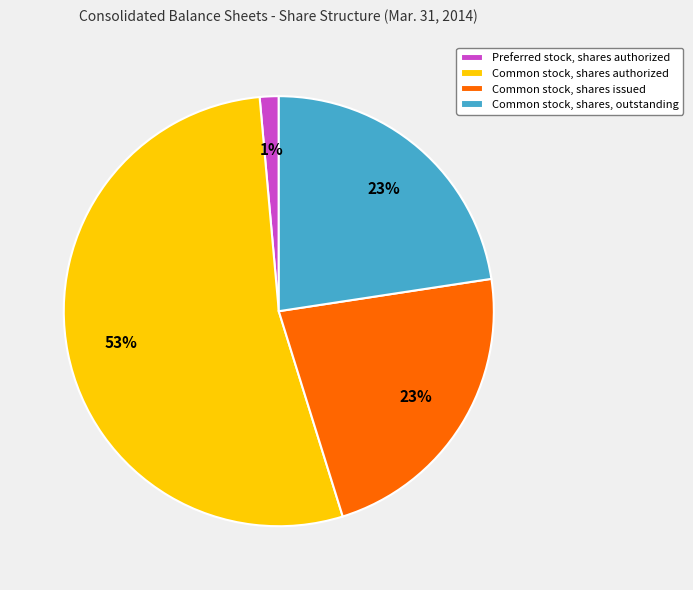

Approximately how many times larger is the value at Common stock, shares issued compared to Common stock, shares authorized?

0.4